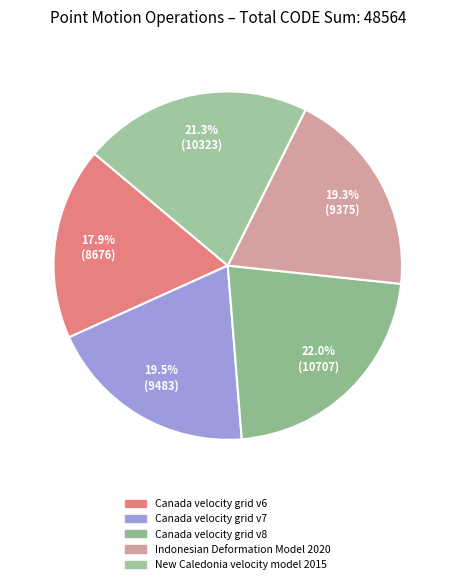

Approximately how many times larger is the value at New Caledonia velocity model 2015 compared to Indonesian Deformation Model 2020?

1.1